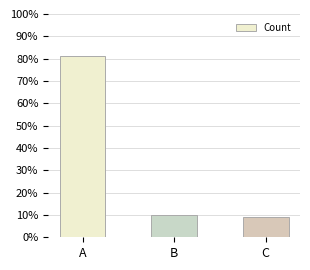

Does the chart contain any negative values?

No